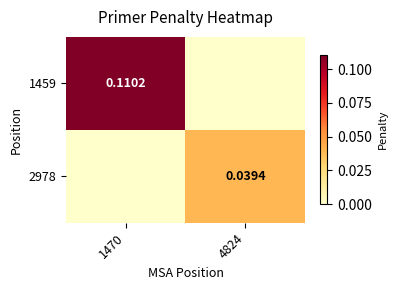

Which series has the largest total across all categories?

1459